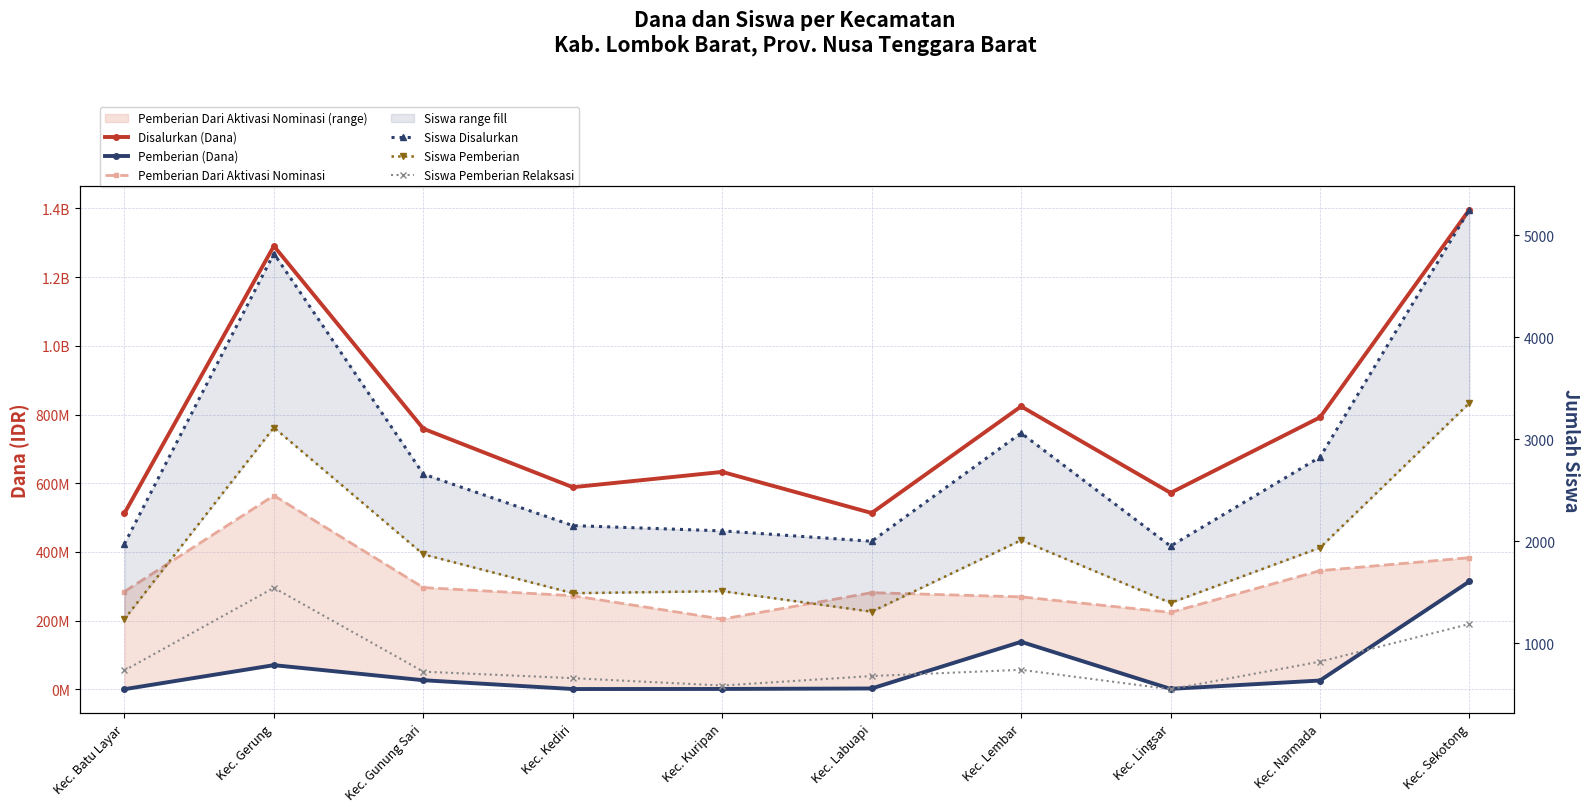

The value of Pemberian Dari Aktivasi Nominasi at Kec. Labuapi is 281250000. True or false?

True